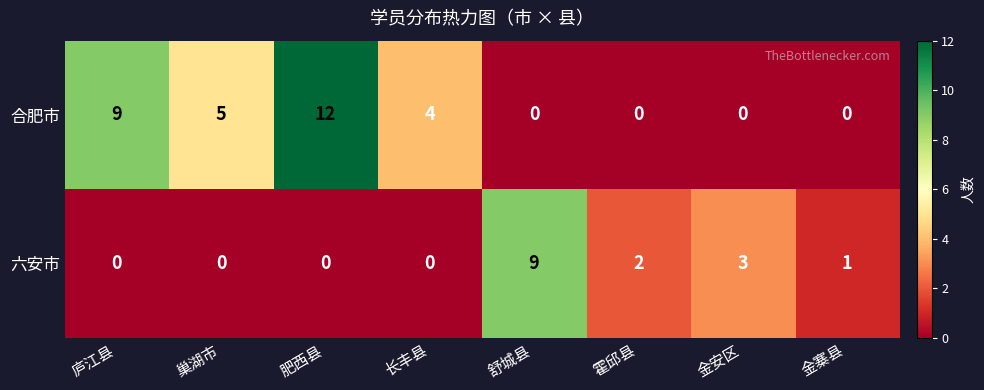

The 合肥市 series shows 4 at 长丰县. True or false?

True